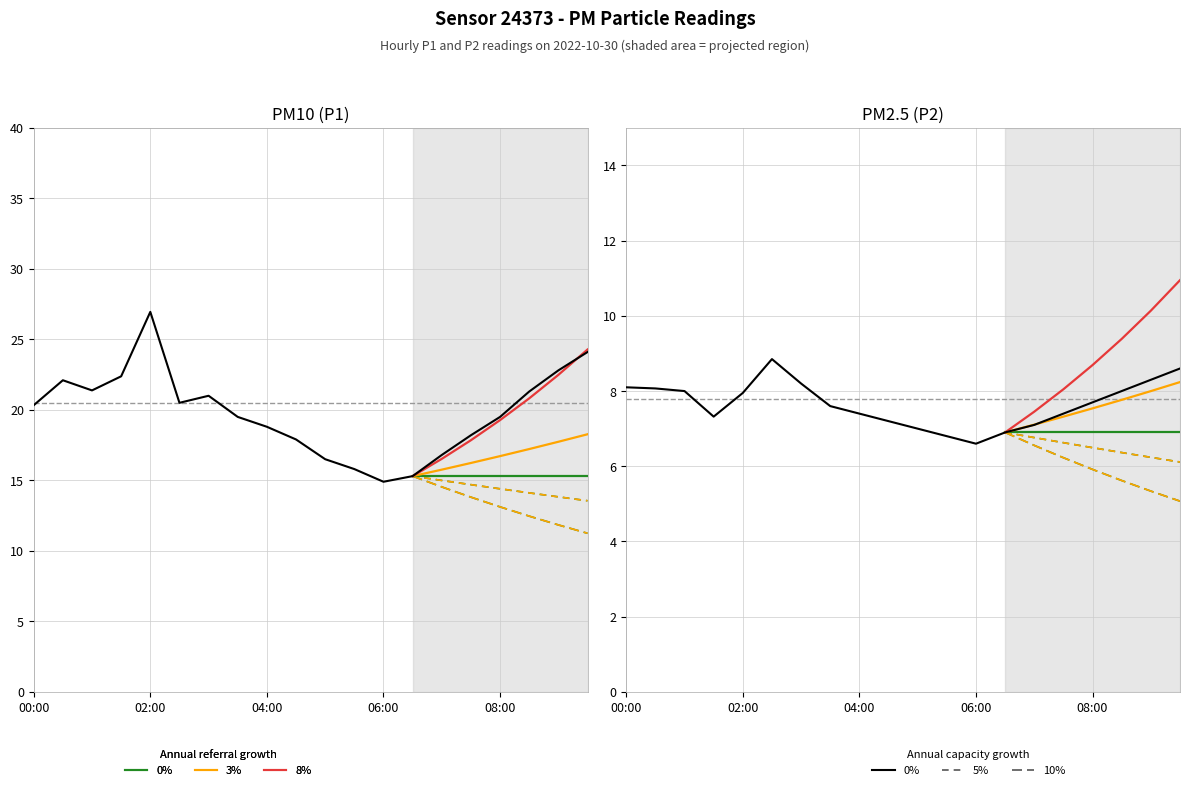

At which label is P1 closest to 20?

00:00